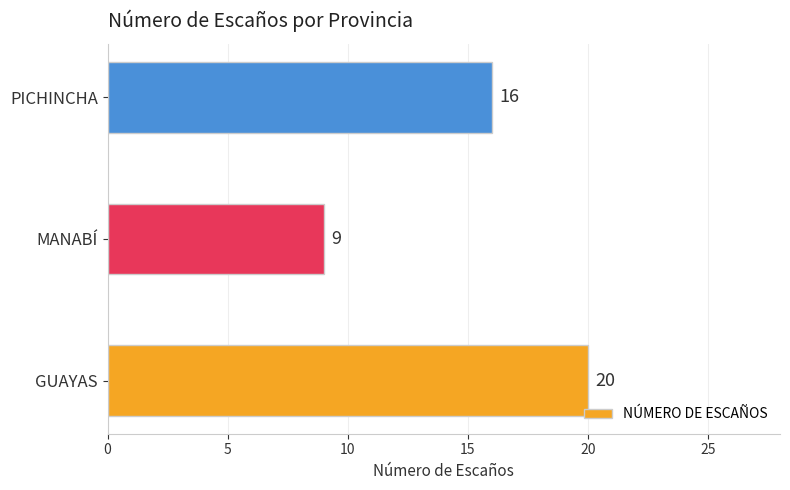

Reading bottom to top, list all the values displayed in this chart.

GUAYAS=20	MANABÍ=9	PICHINCHA=16